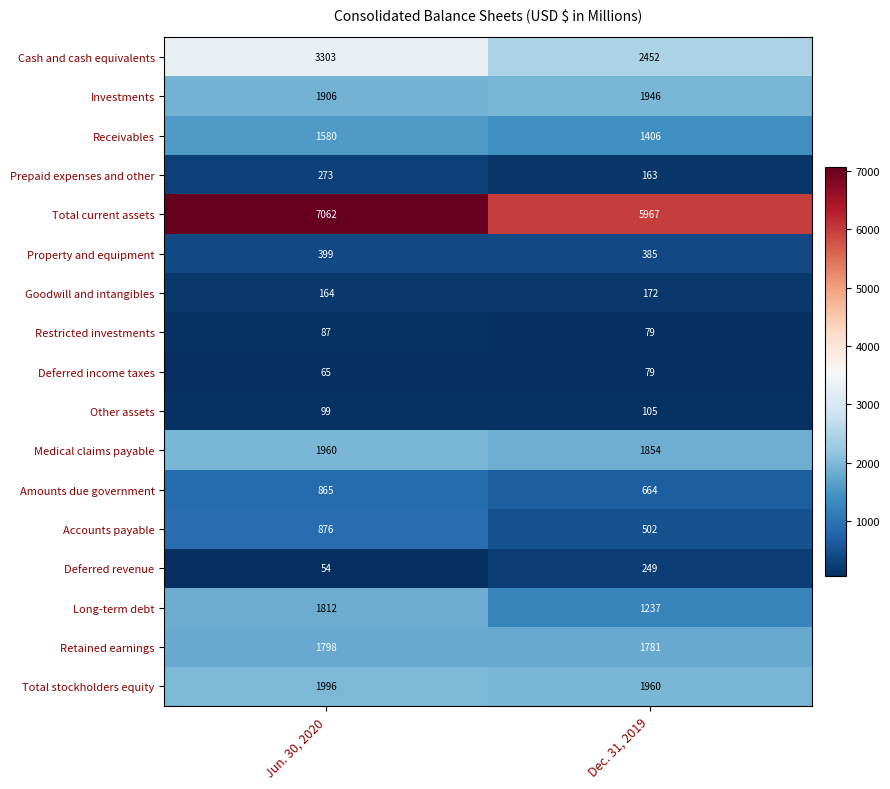

Read the Goodwill and intangibles value at Dec. 31, 2019.

172